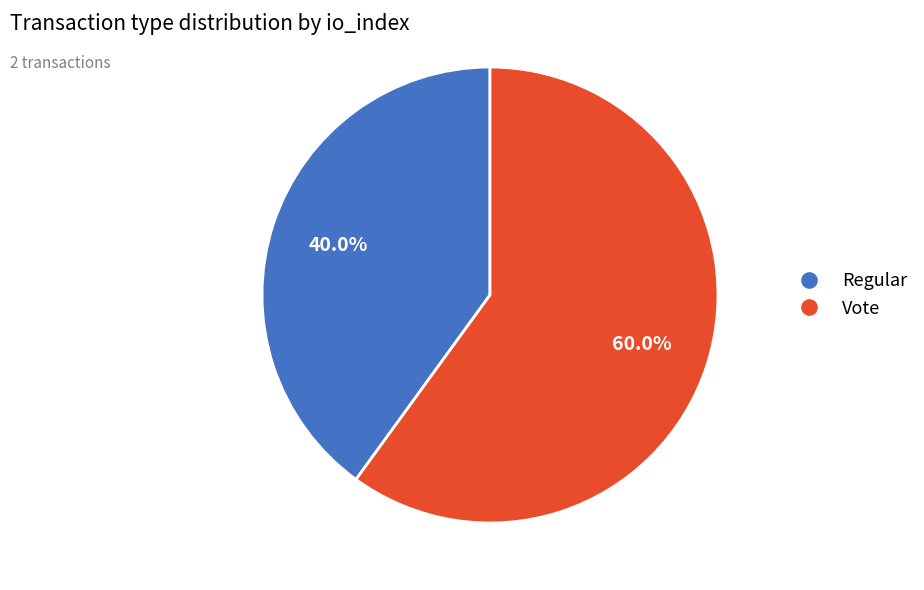

What percentage is NOT represented by Regular?

60.0%